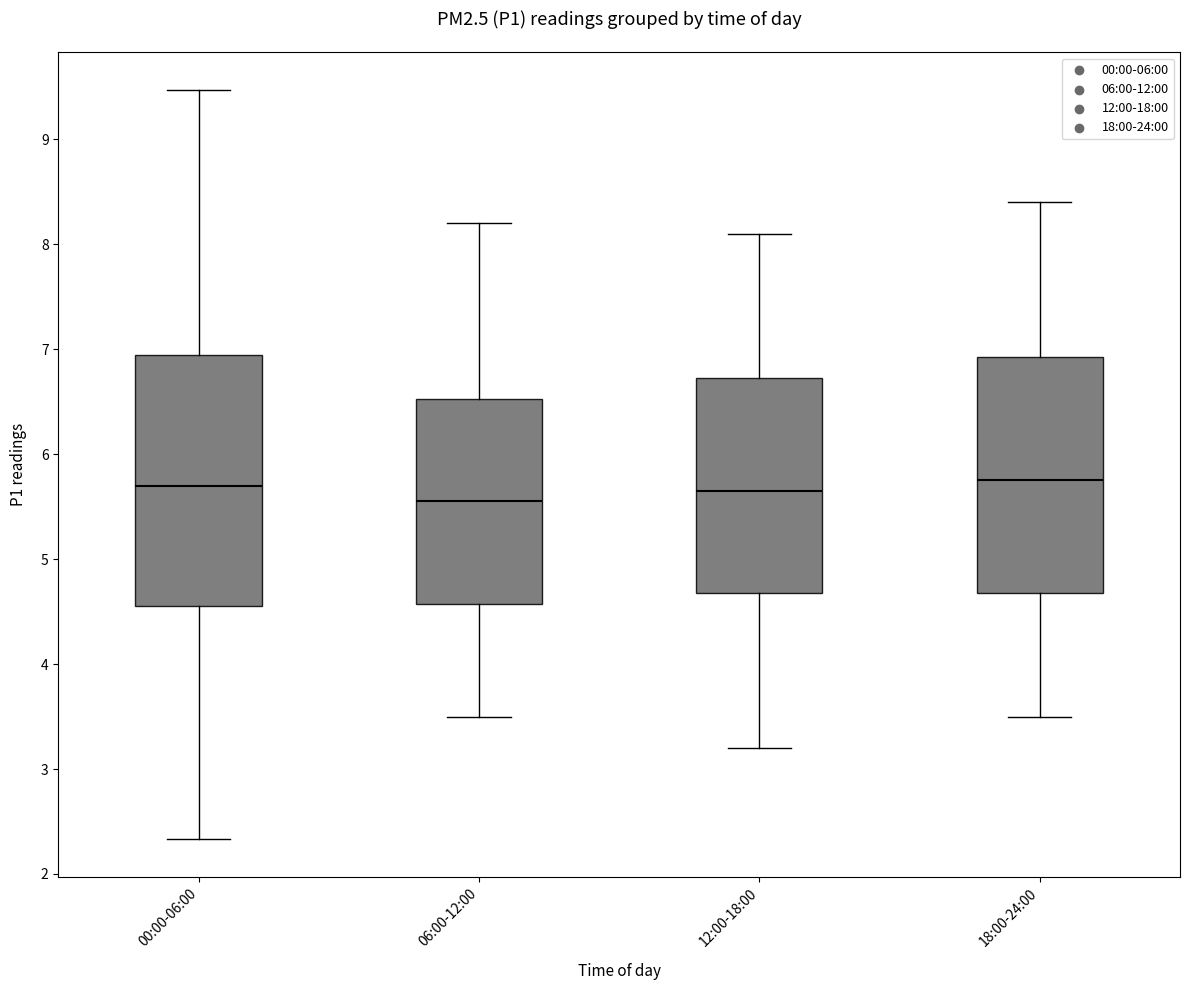

Reading left to right, transcribe this box plot: for each box, give where its median line is, the range the box spans, and where its two whiskers end, as read against the y-axis. The values are not printed on the chart, so give them approximately, as read against the axis.

00:00-06:00: median 5.7, box 4.6 to 6.9, whiskers 2.3 to 9.5
06:00-12:00: median 5.6, box 4.6 to 6.5, whiskers 3.5 to 8.2
12:00-18:00: median 5.7, box 4.7 to 6.7, whiskers 3.2 to 8.1
18:00-24:00: median 5.8, box 4.7 to 6.9, whiskers 3.5 to 8.4